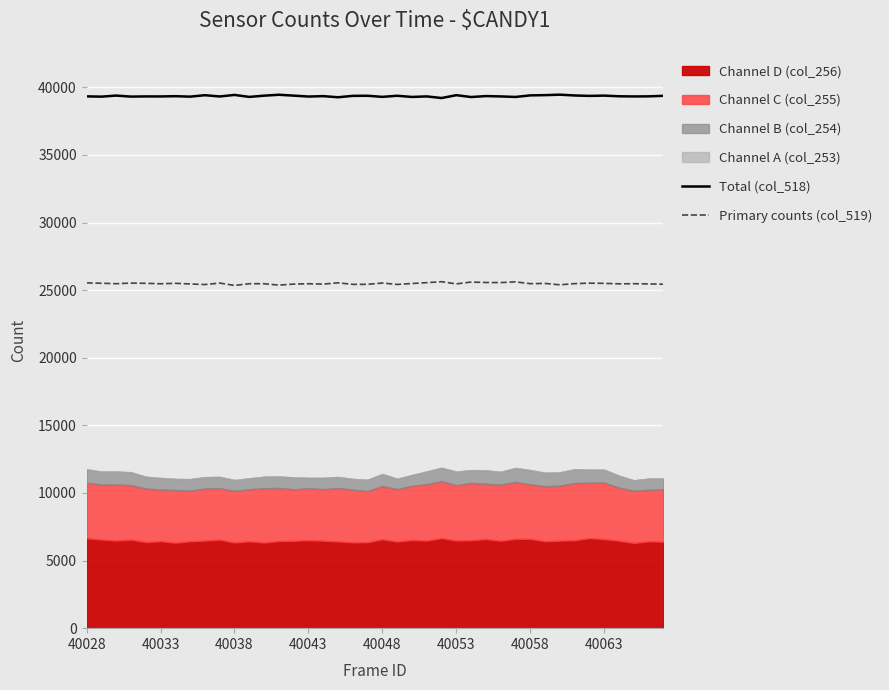

True or false: Primary counts (col_519) and Total (col_518) intersect in this chart.

False